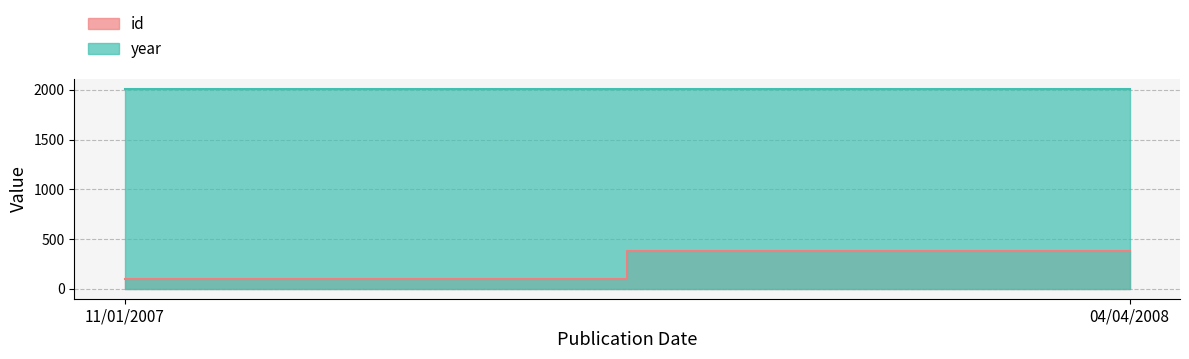

Between 11/01/2007 and 04/04/2008, which series saw the biggest shift?

id